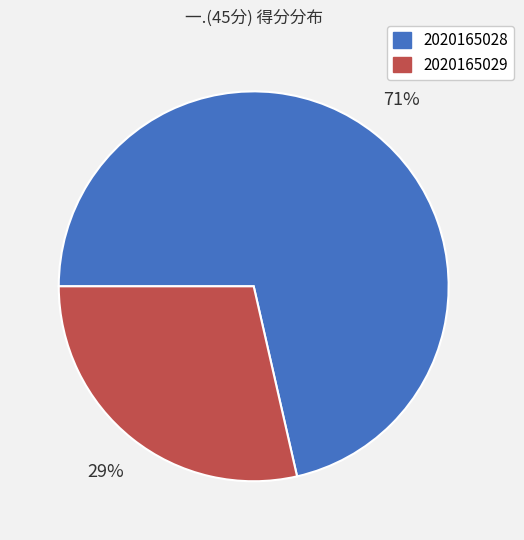

Combined, do 2020165029 and 2020165028 account for over 50%?

Yes